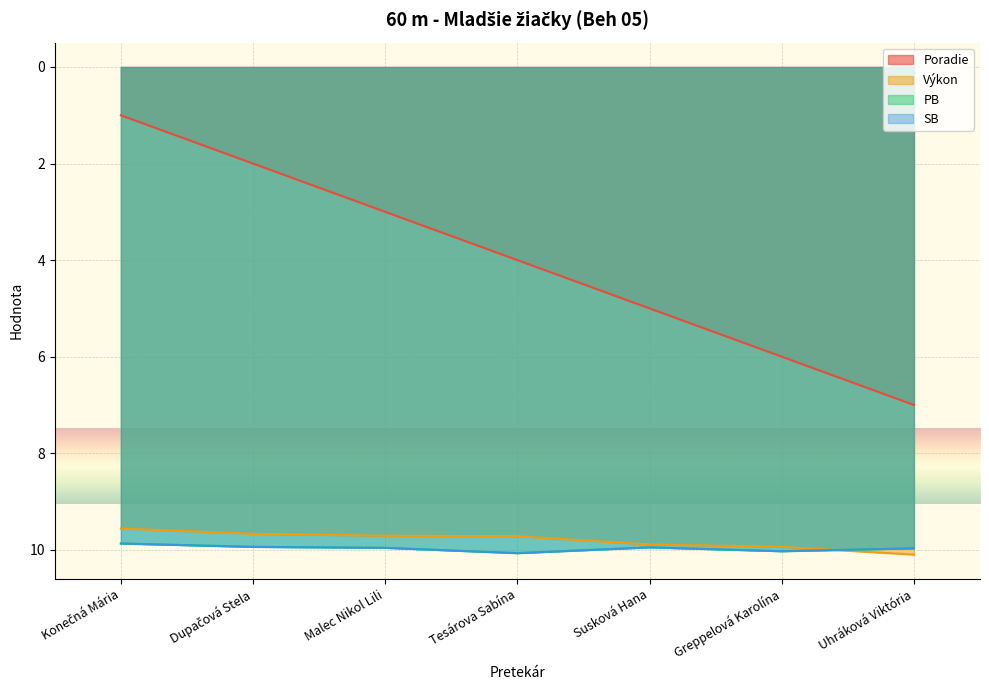

How many interior local peaks does the SB series have?

2